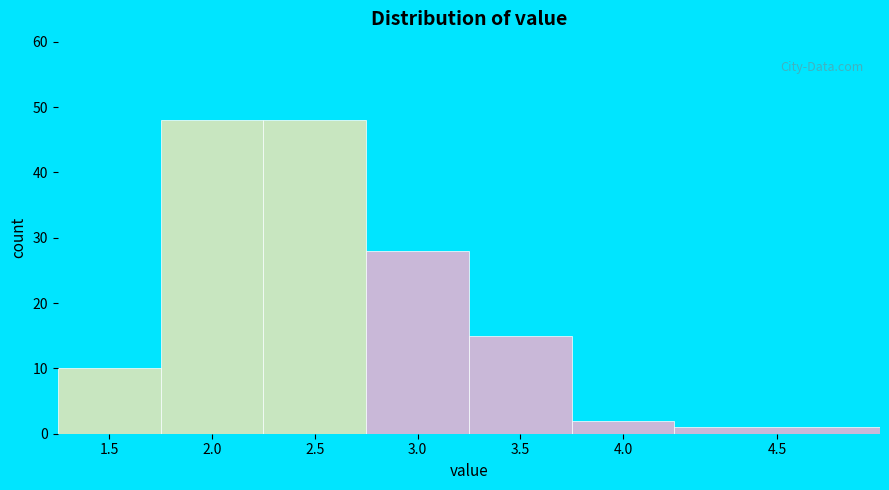

Reading left to right, extract all data points from this chart.

10	48	48	28	15	2	1